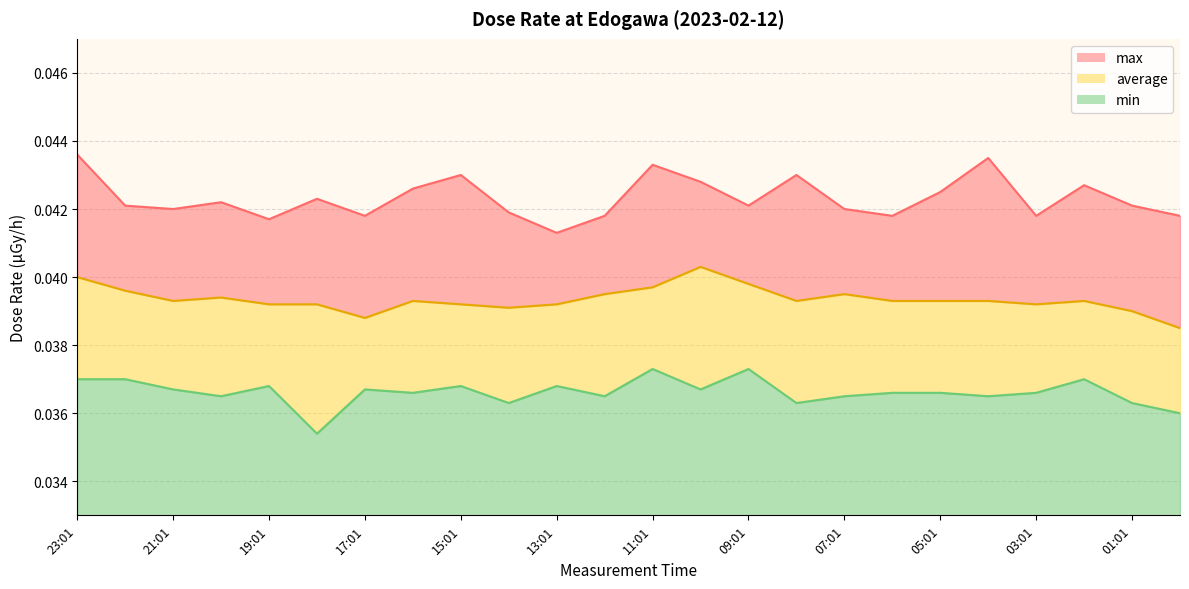

Rank the series by their average value, from lowest to highest.

min, average, max